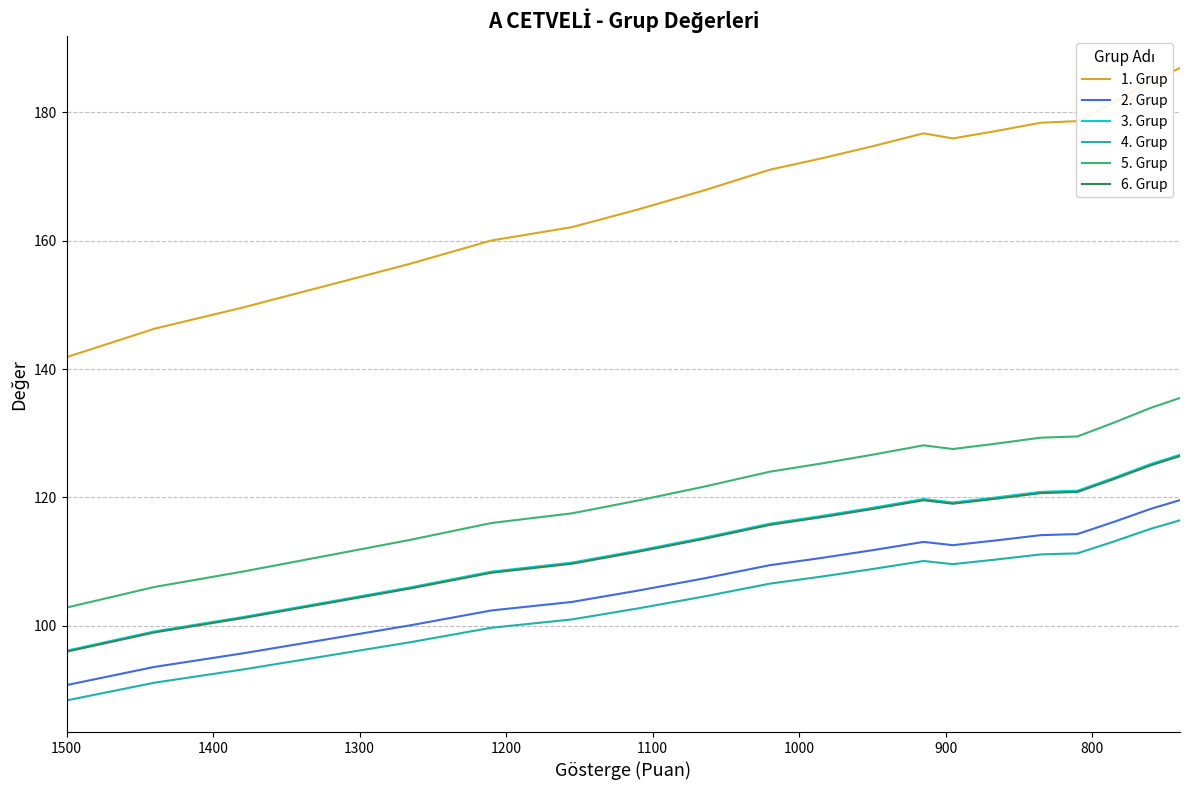

True or false: 2. Grup and 6. Grup cross at least once.

False